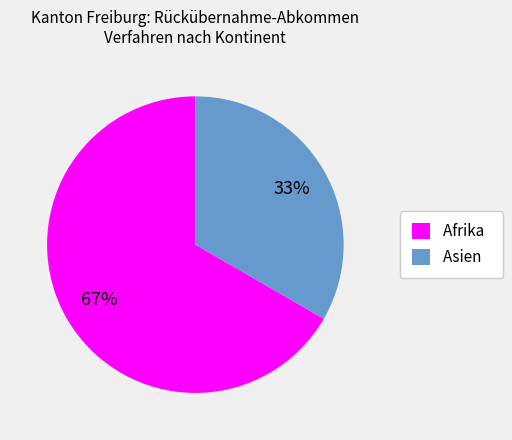

Between Afrika and Asien, which is larger?

Afrika